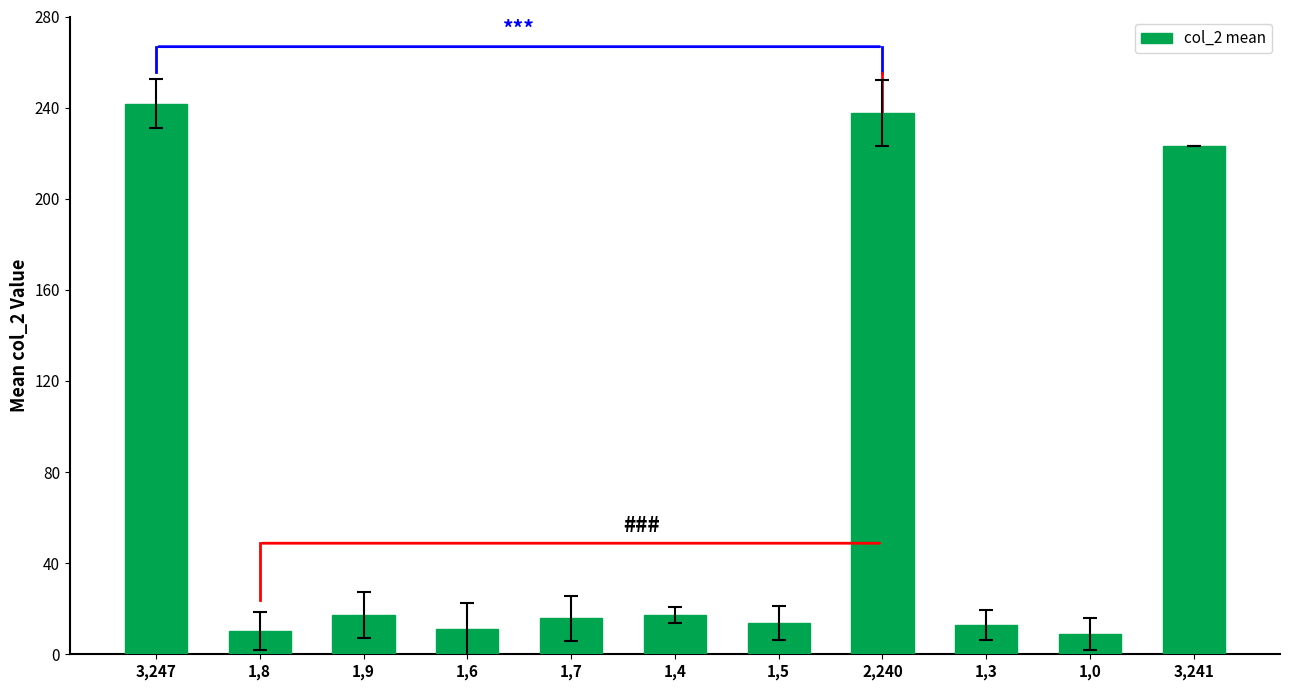

How many bars are there in total?

11